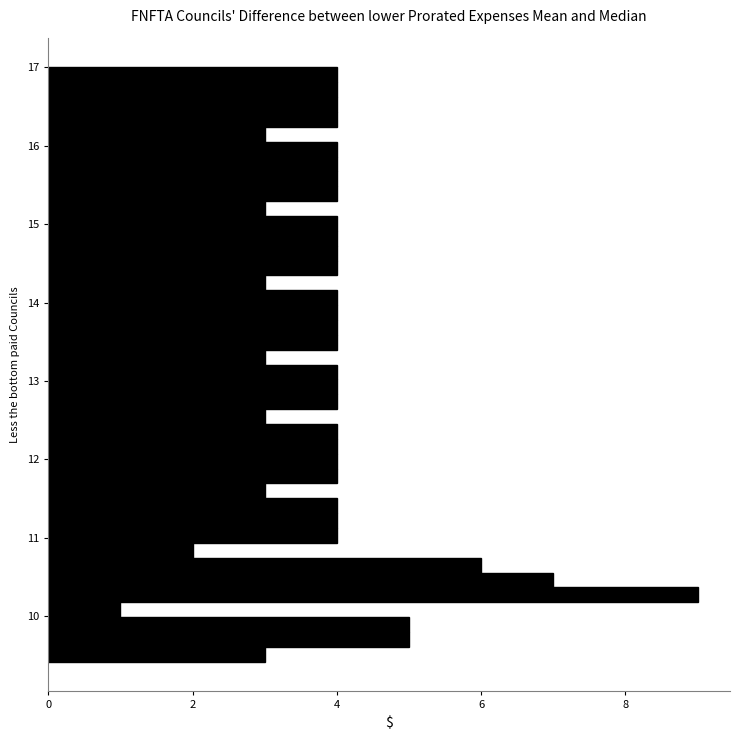

Read against the y-axis, roughly where is the centre of the longest bar?

10.3